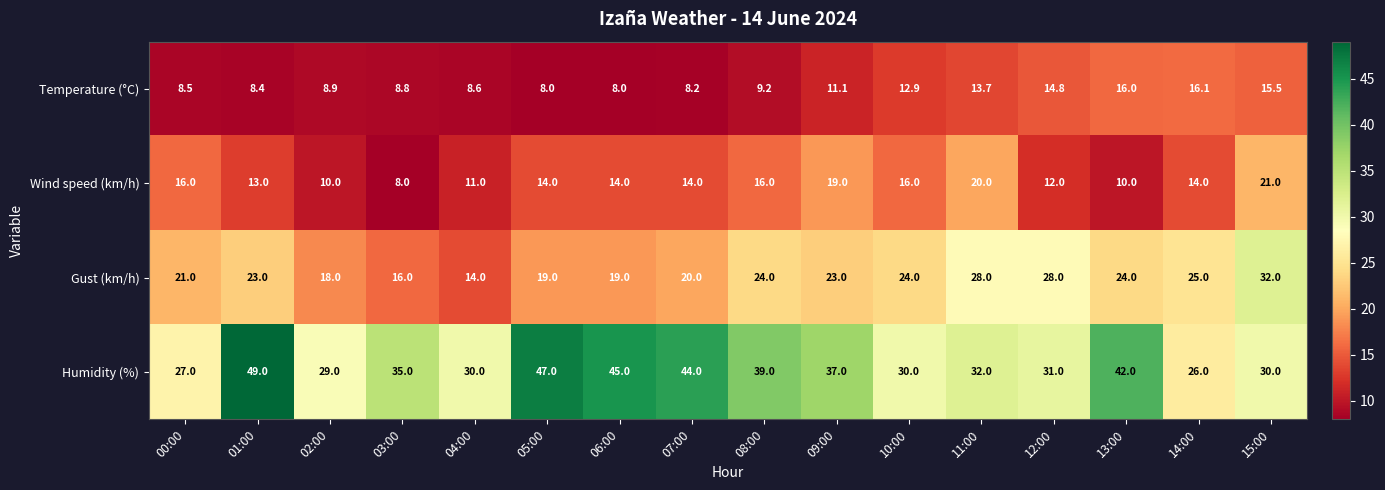

At which category is the sum across all series the highest?

15:00